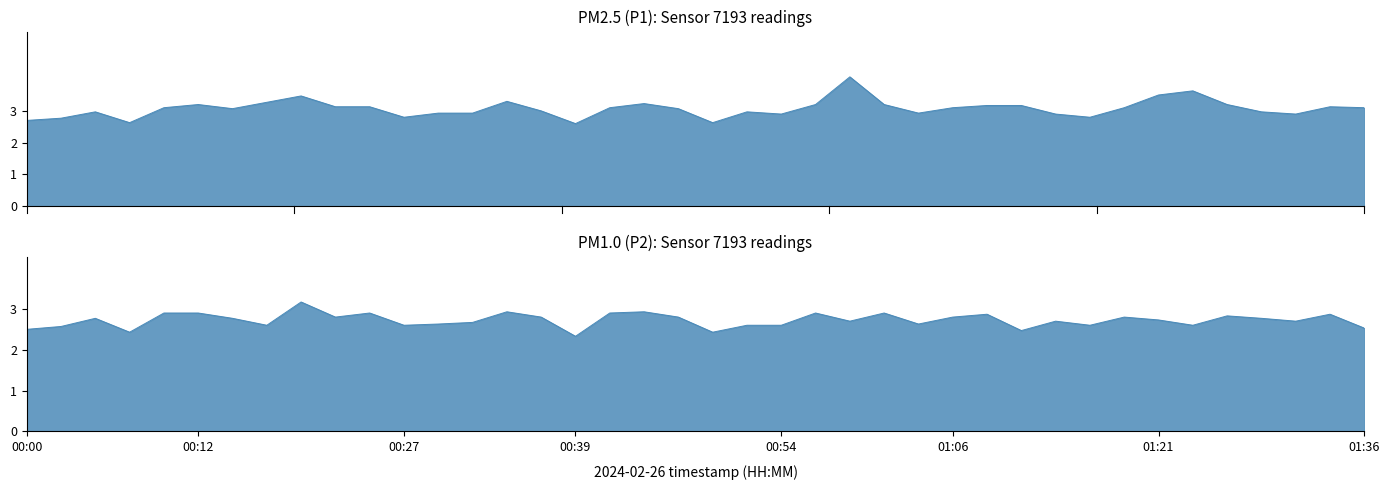

True or false: P1 has more than 1 points higher than both neighbors.

True